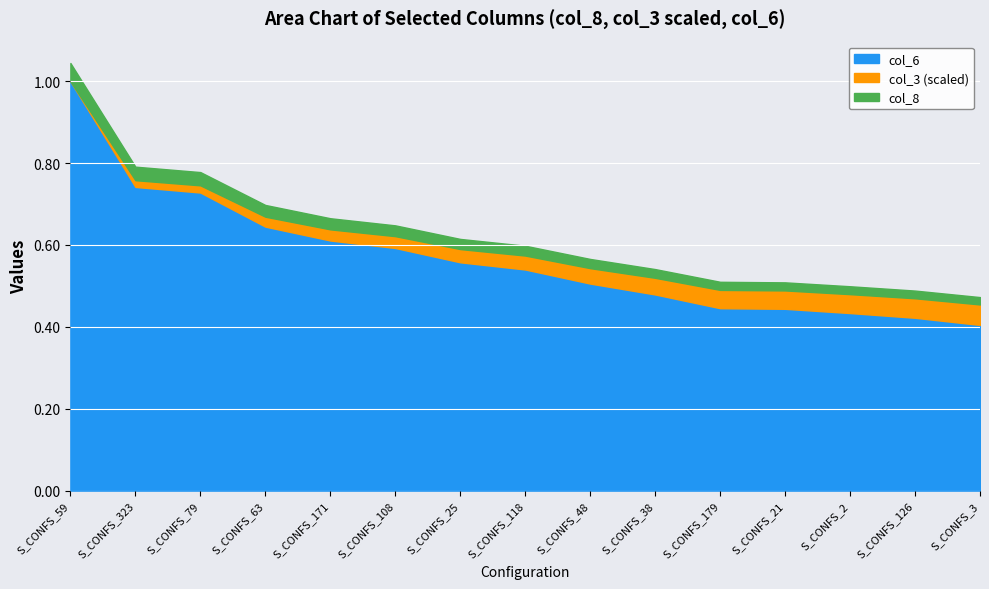

Which category has the highest value in the col_6 series?

S_CONFS_59